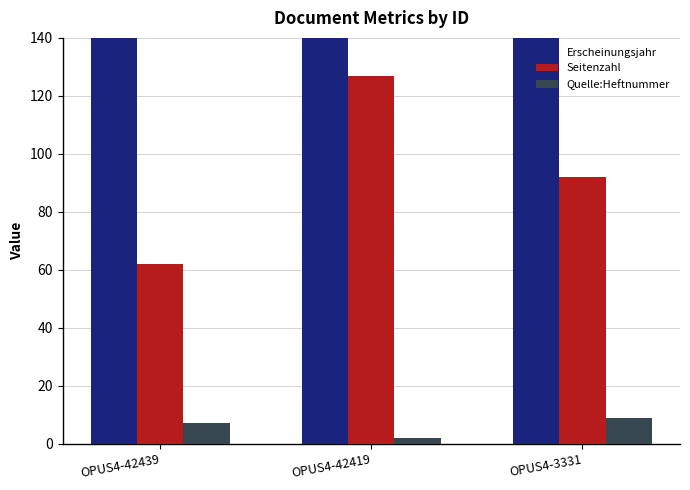

Rank the categories by Seitenzahl value from lowest to highest.

OPUS4-42439, OPUS4-3331, OPUS4-42419